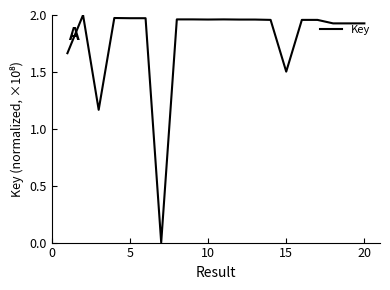

What is the value of the 5th point from the left?

2.0